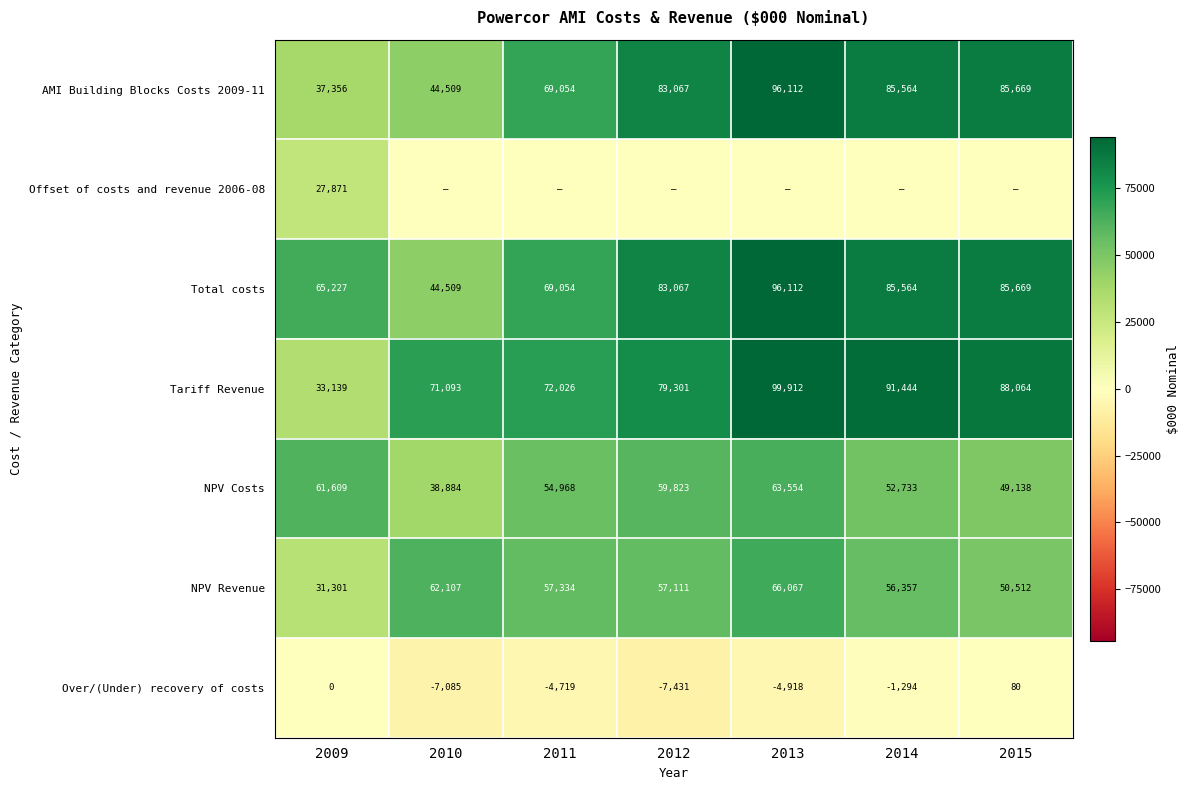

True or false: NPV Costs has a value of 101304 at 2009.

False